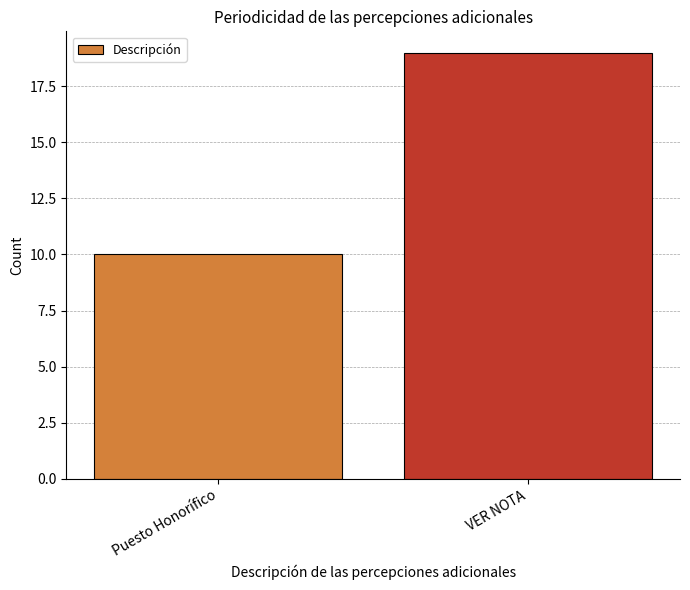

Reading left to right, list all the values displayed in this chart.

Puesto Honorífico=10	VER NOTA=19